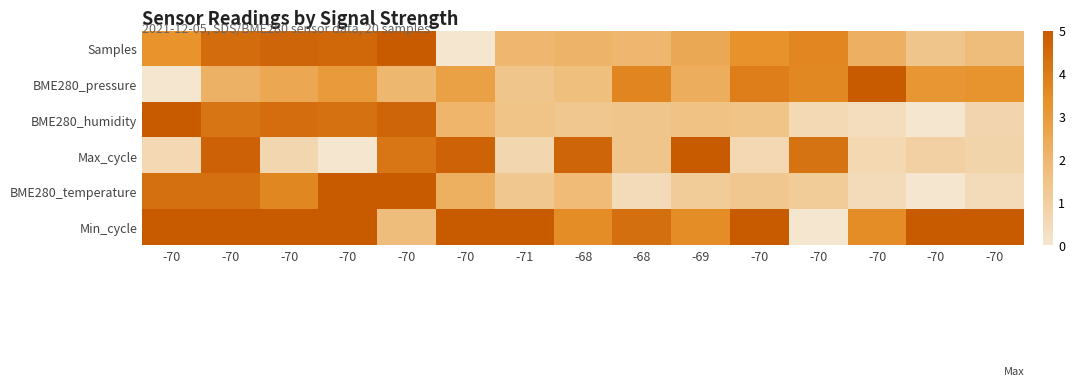

How many series are shown in this chart?

6